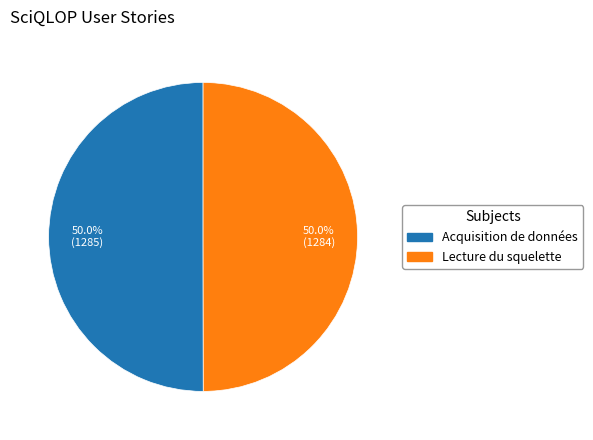

Approximately how many times larger is the value at Lecture du squelette compared to Acquisition de données?

1.0